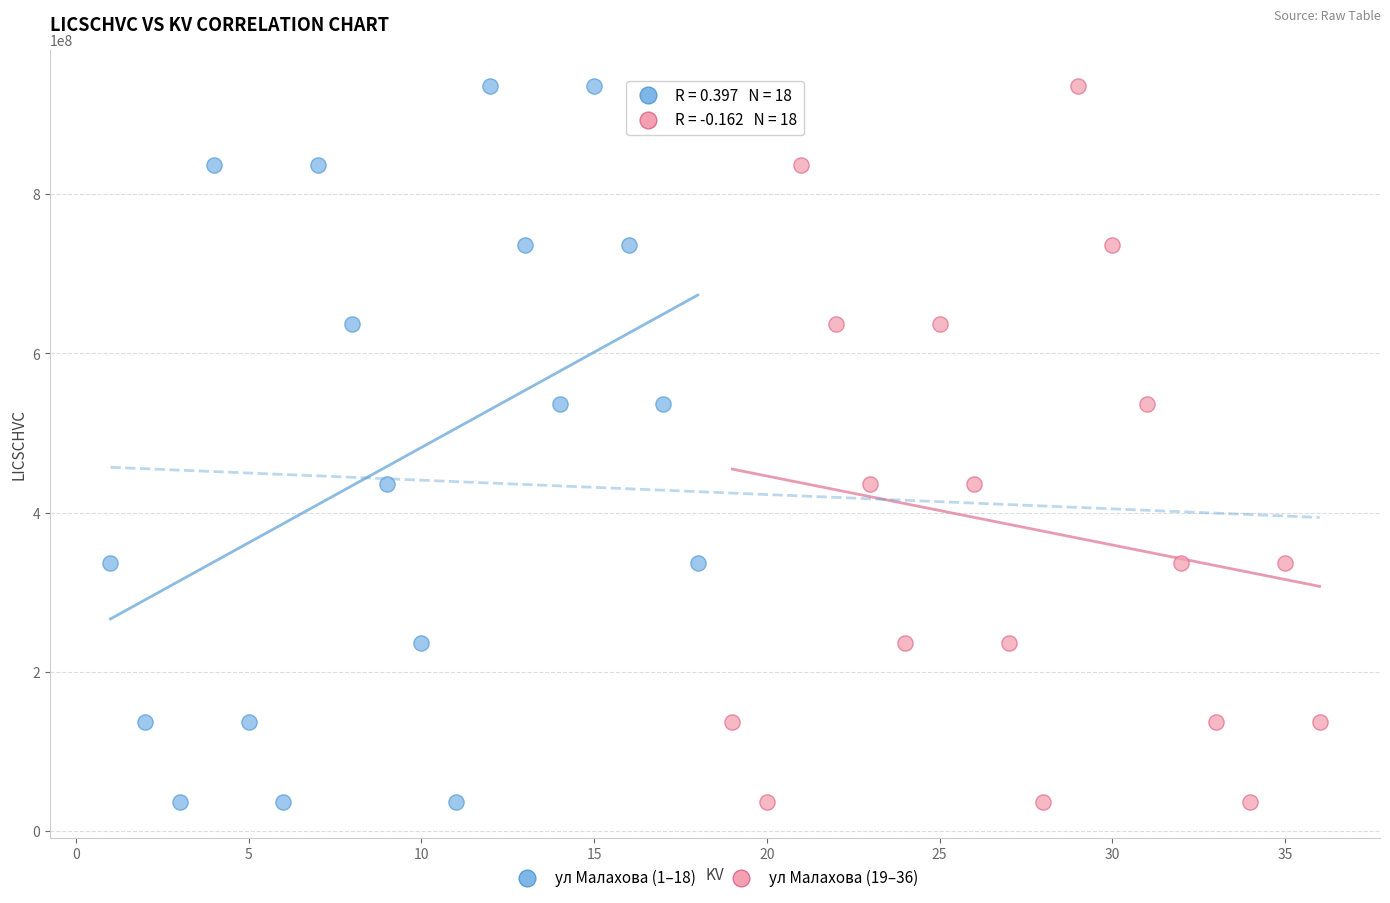

Which series has the widest spread of Y values?

ул Малахова (1–18)